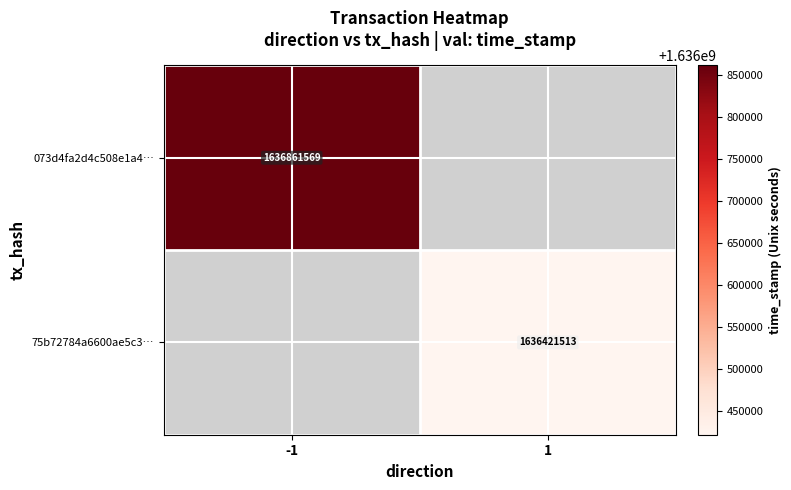

Which category has the highest value across all series?

-1